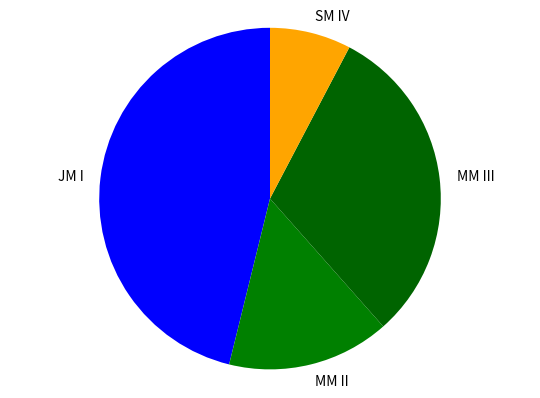

True or false: JM I accounts for 41% of the total.

False